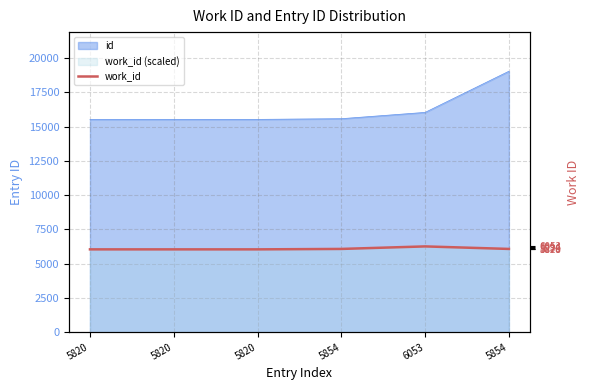

What is the difference between the maximum and minimum values?

256.7